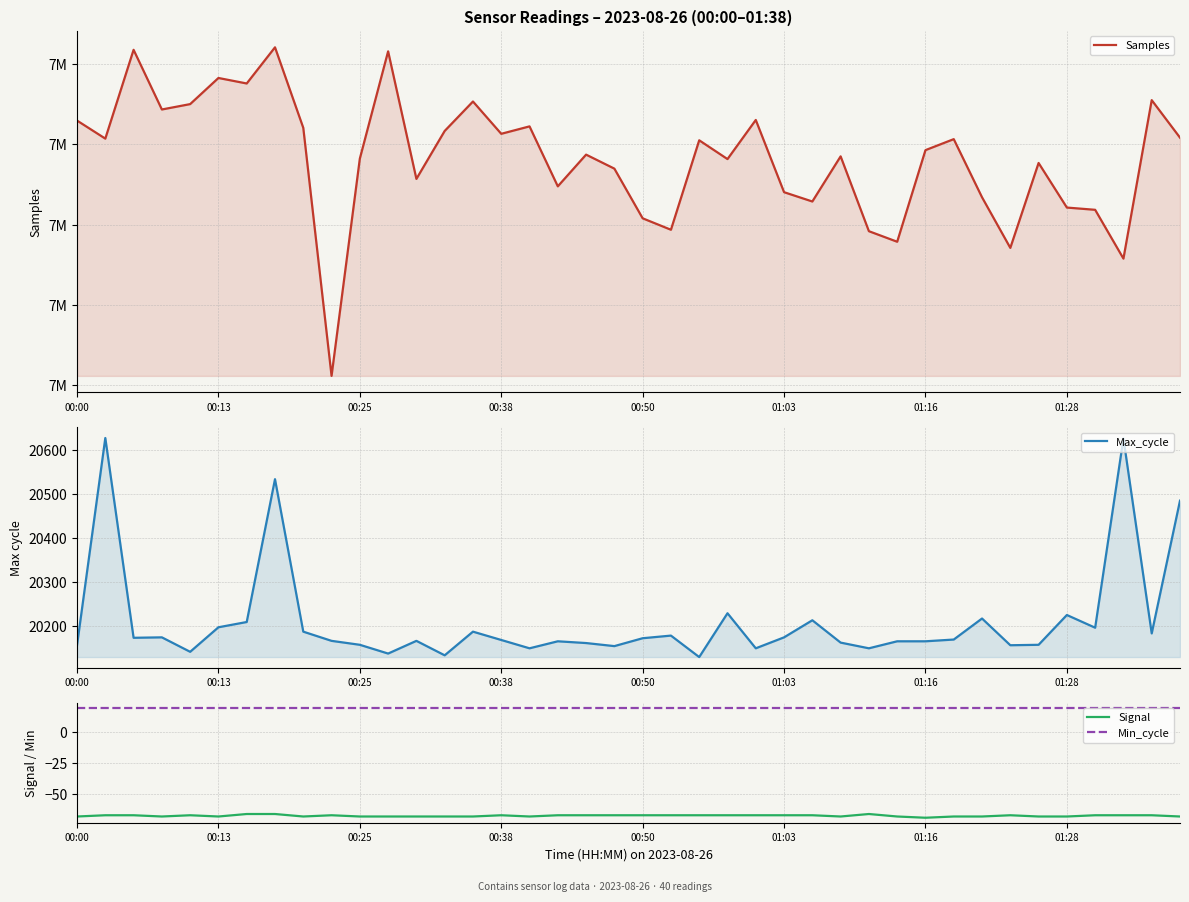

The Signal series shows -68 at 13. True or false?

True